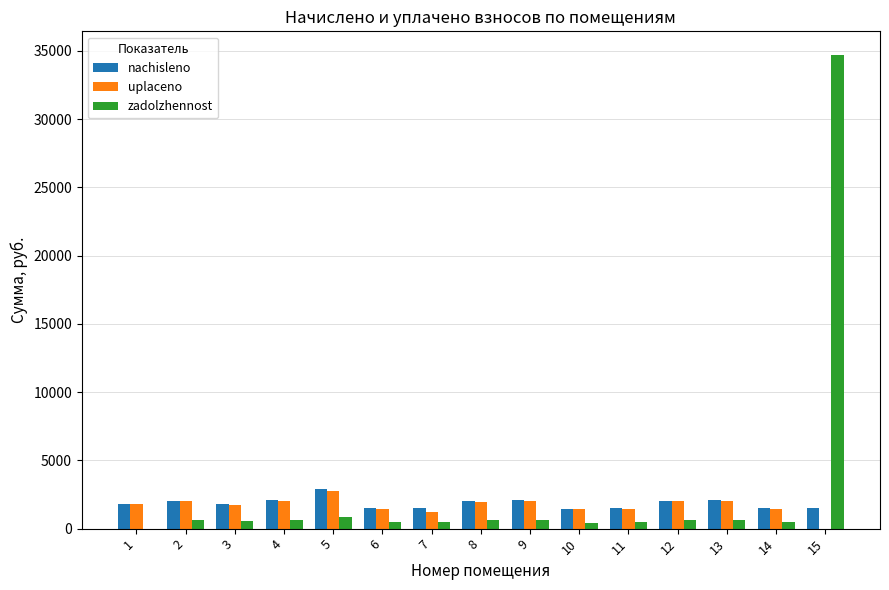

Does the chart contain stacked bars?

No